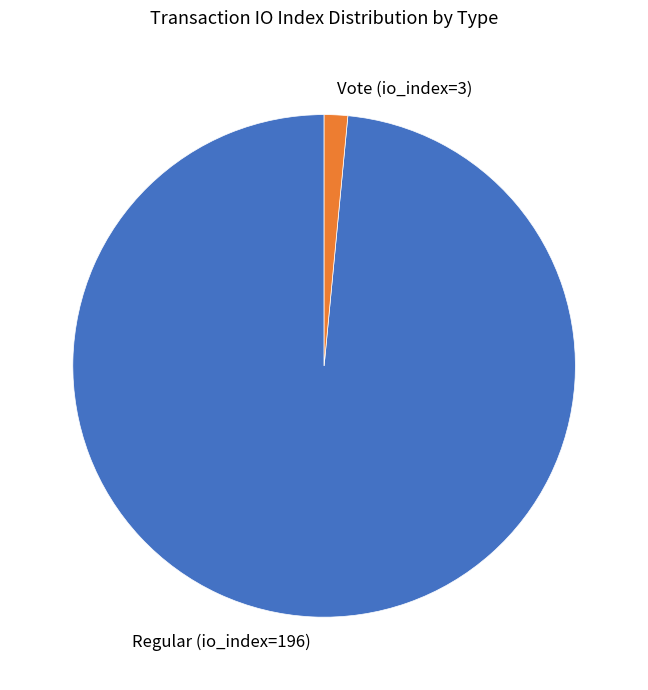

Between Vote (io_index=3) and Regular (io_index=196), which is larger?

Regular (io_index=196)